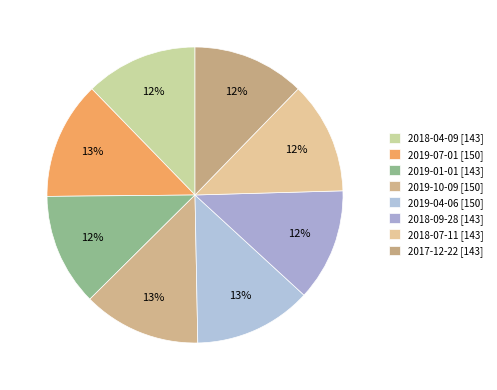

True or false: 2017-12-22 accounts for 12% of the total.

True